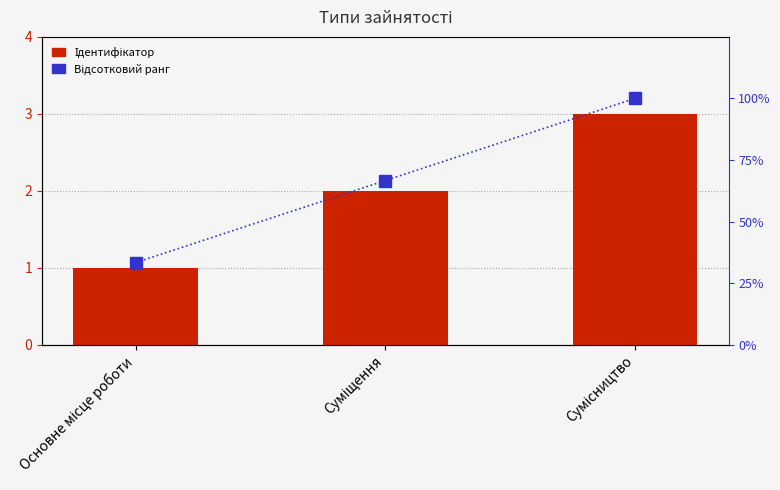

What is the value of the Відсотковий ранг bar at the 2nd from the left?

66.7